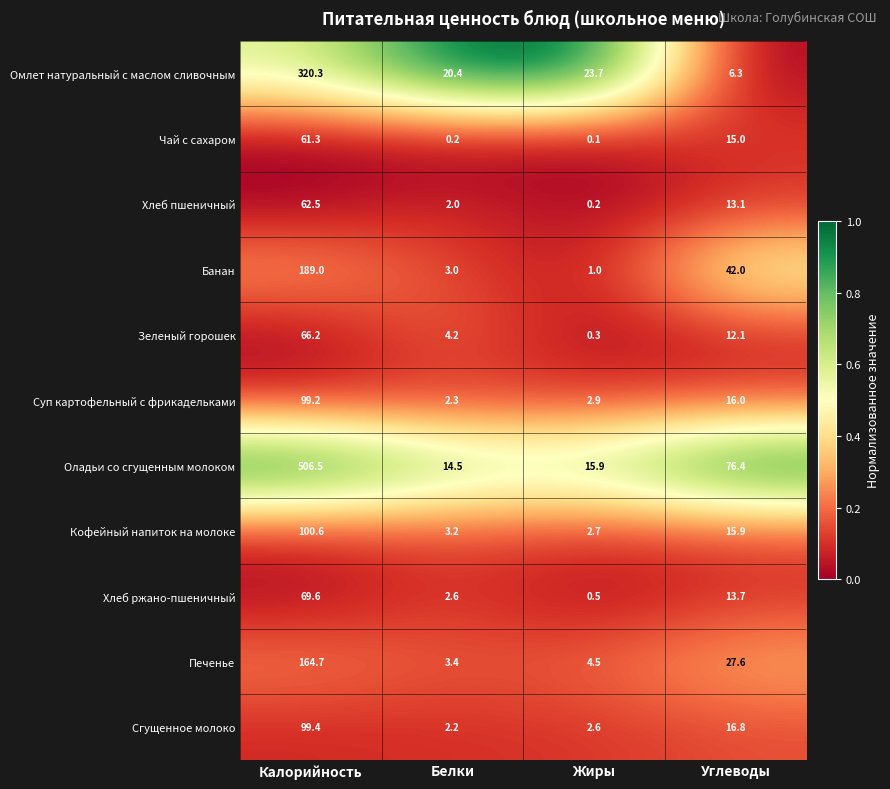

At which label does Зеленый горошек reach its peak?

Калорийность